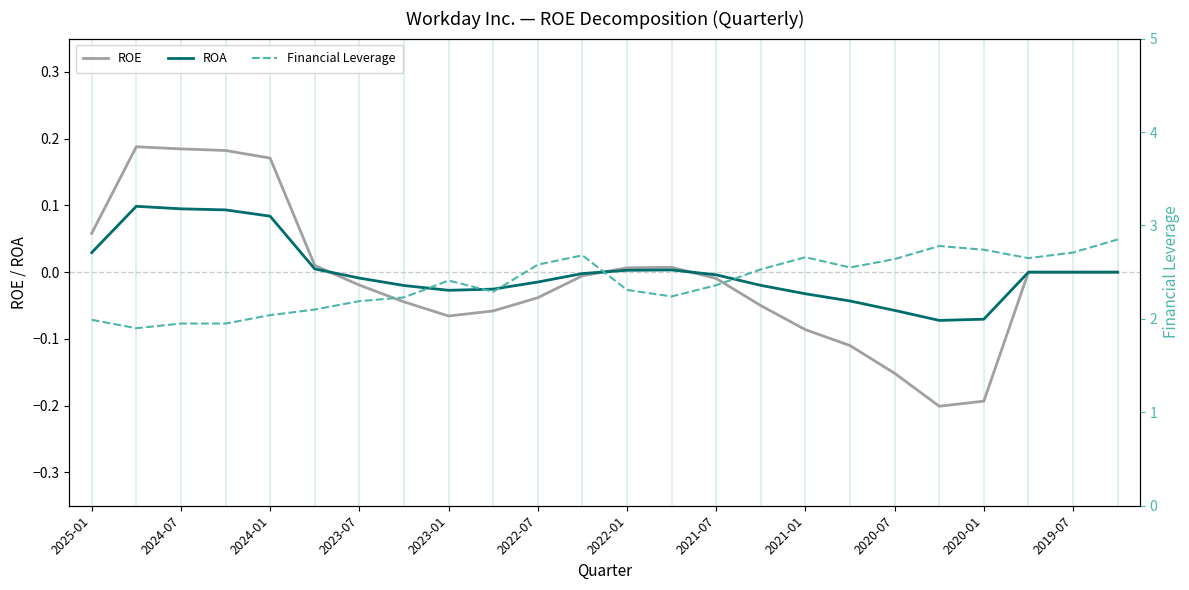

Which series changed the most between 2023-01 and 2022-07?

Financial Leverage